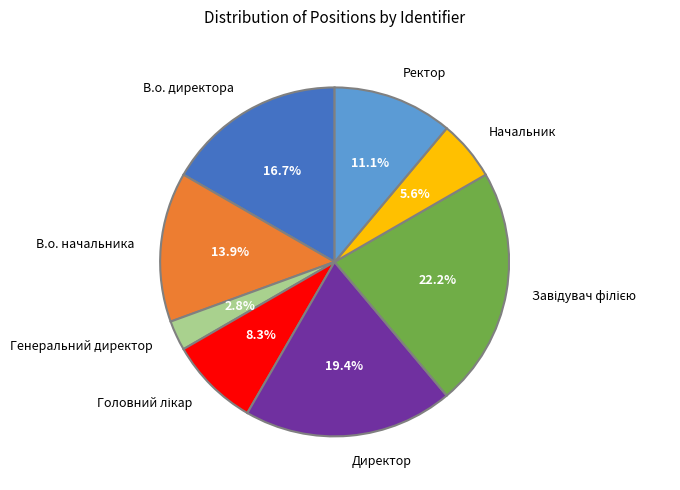

What percentage is the В.о. начальника slice, to the nearest percent?

14%